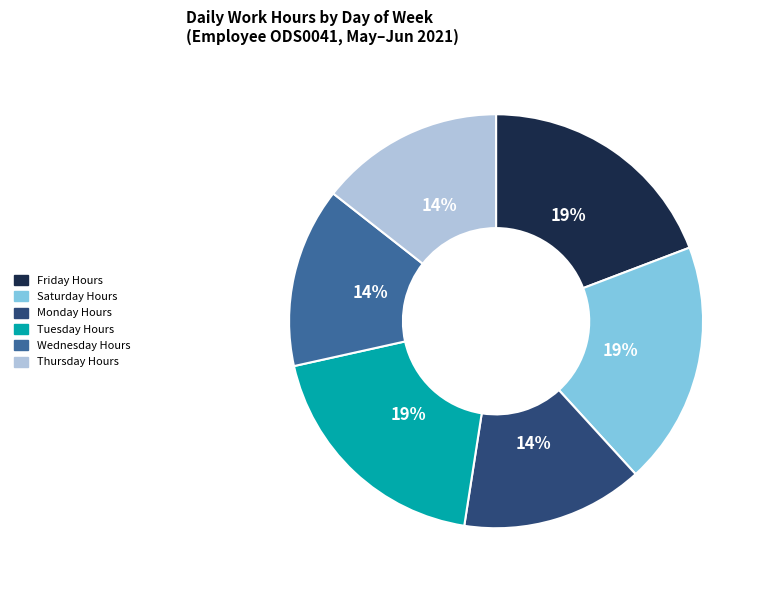

Is there any slice that represents more than half of the pie?

No